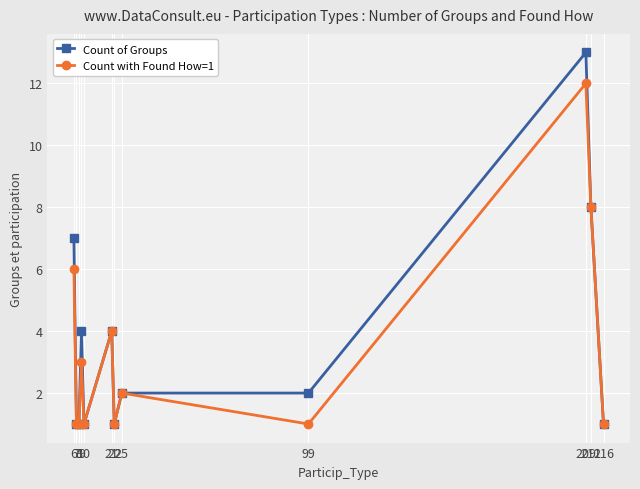

True or false: Count of Groups has a value of 1 at 7.

True